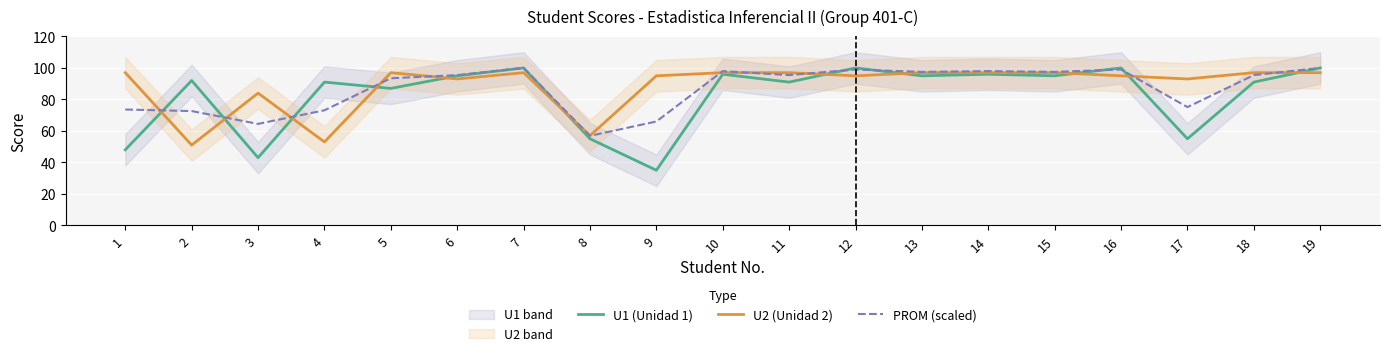

Which series has the largest range (max minus min)?

U1 (Unidad 1)